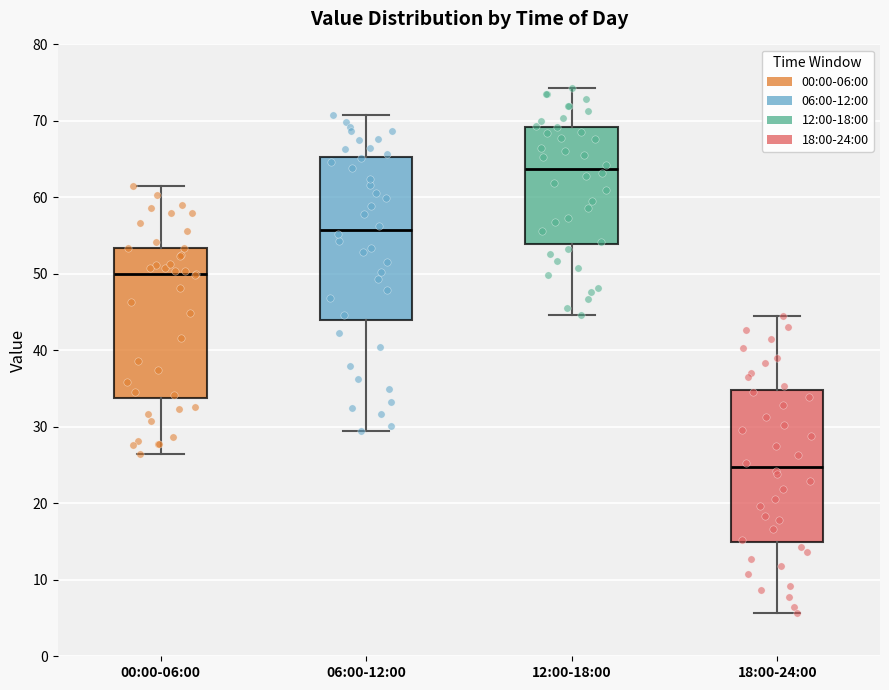

Where does the lower whisker of the box for 18:00-24:00 end on the y-axis? The values are not printed on the chart, so give them approximately, as read against the axis.

6